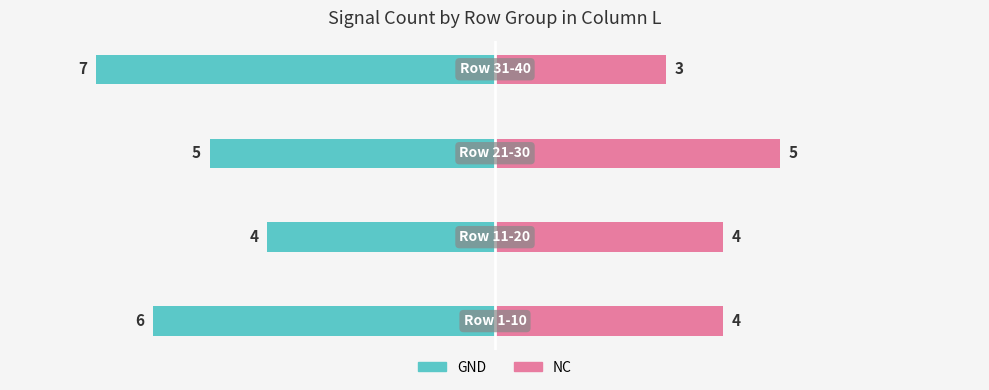

At how many categories does at least one series exceed 0?

4